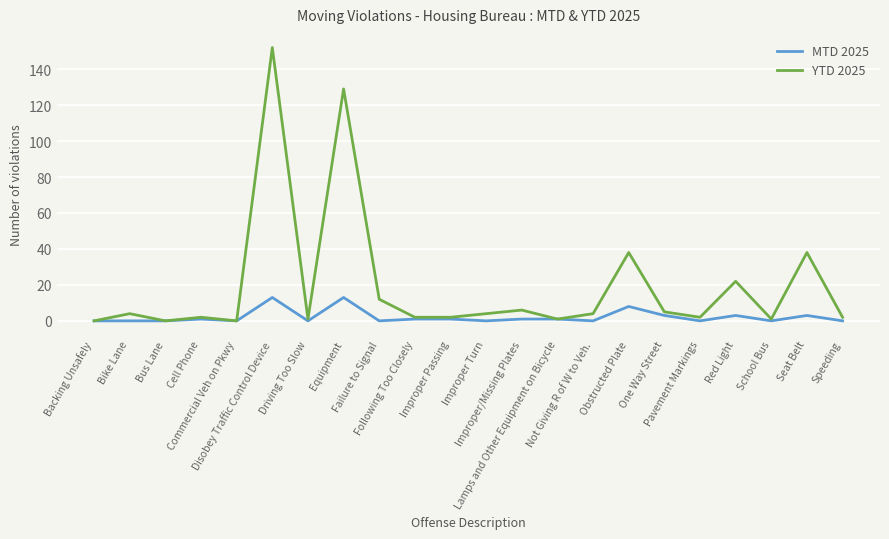

What is the sum of the MTD 2025 values at Red Light and Cell Phone?

4